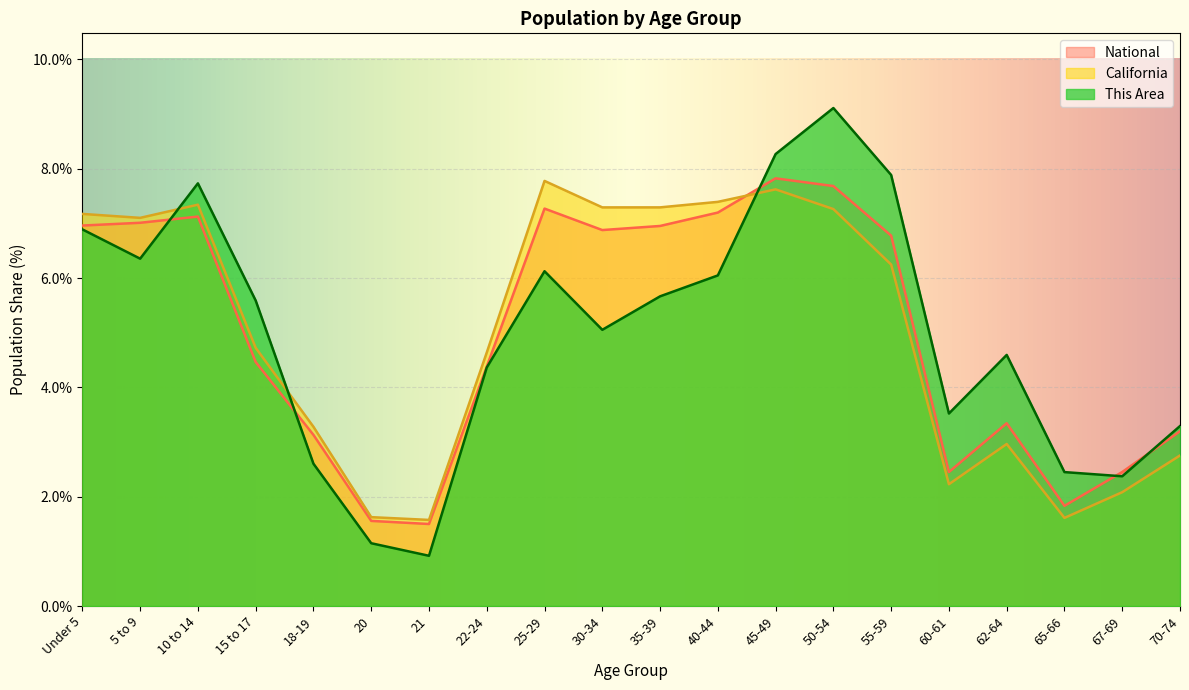

What is the label of the 5th point from the right?

60-61